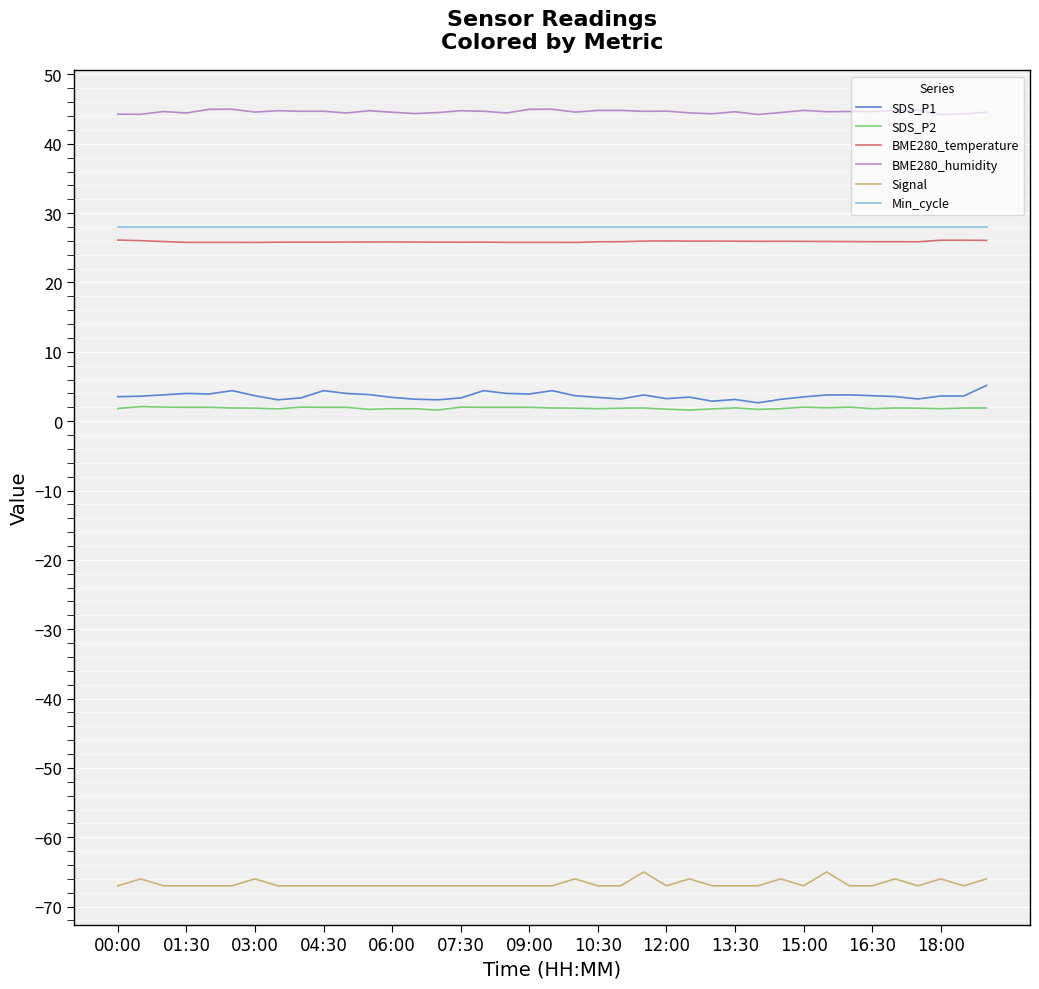

Which series has the largest total across all categories?

BME280_humidity